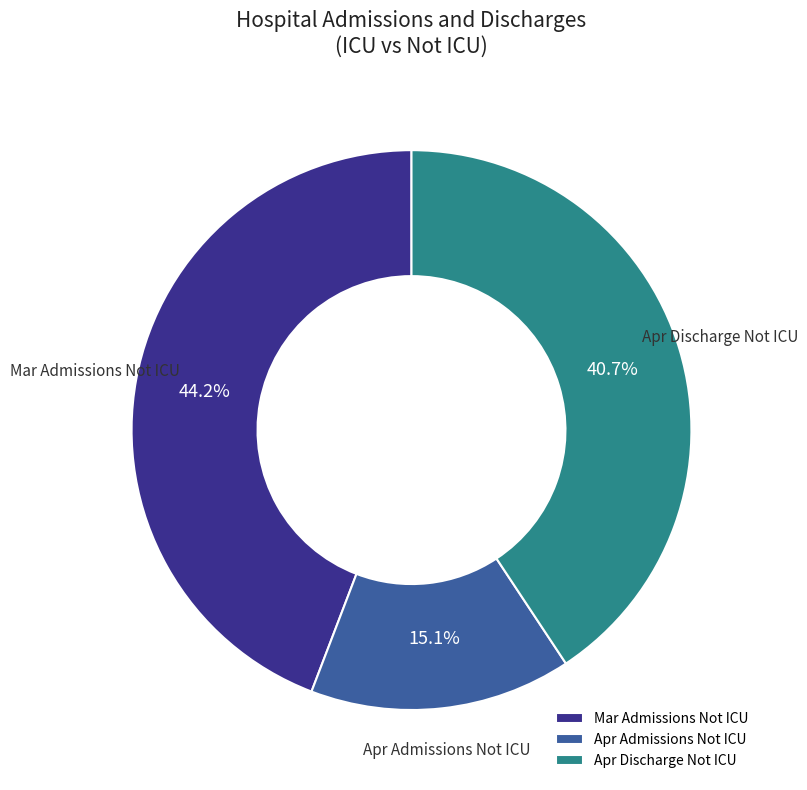

Which category has the smallest portion of the pie?

Apr Admissions Not ICU